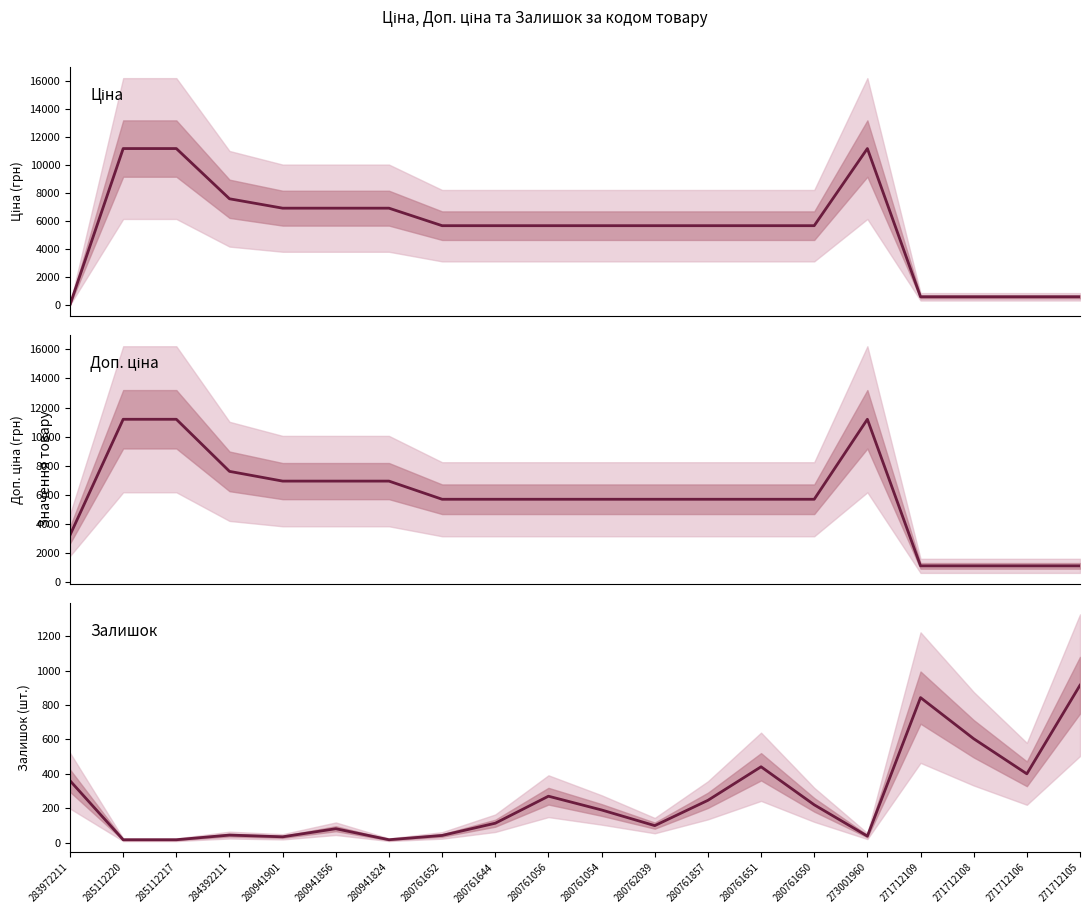

Which category has the lowest value across all series?

285112220